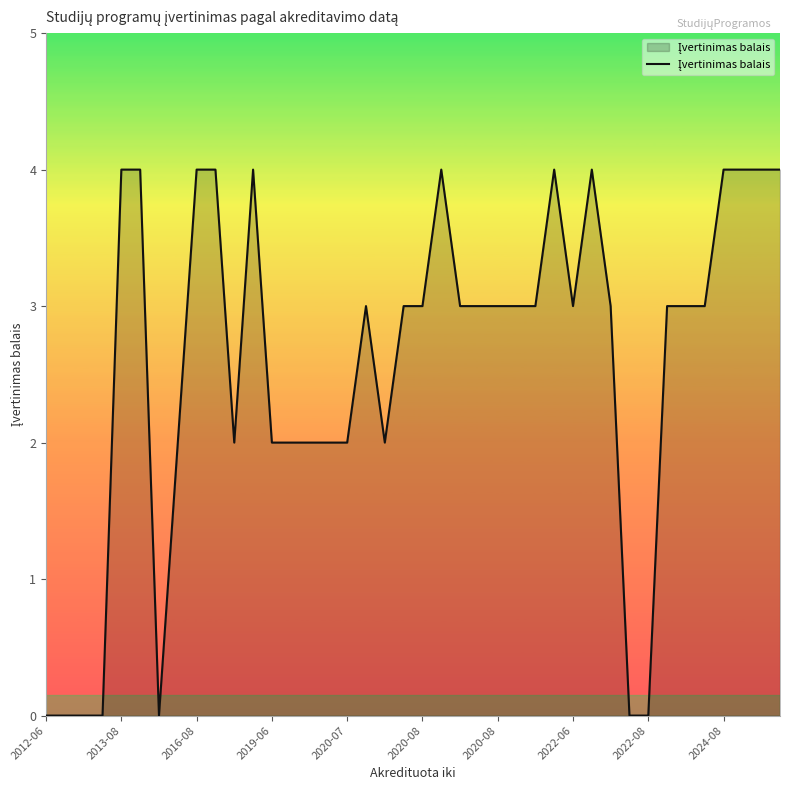

What is the maximum value shown in the chart?

4